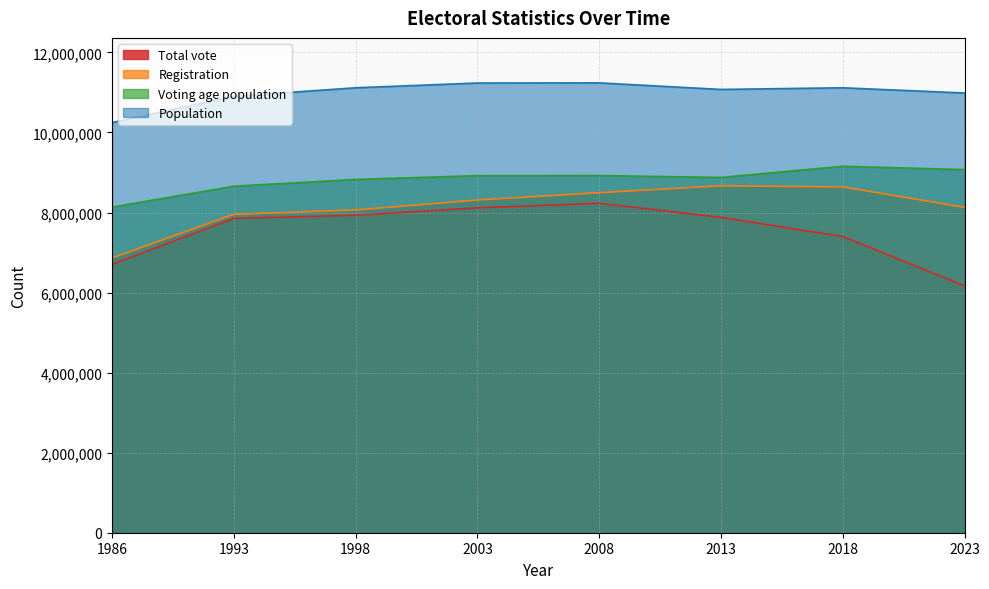

What is the approximate value of Total vote at 2013, to the nearest 10?

7877910